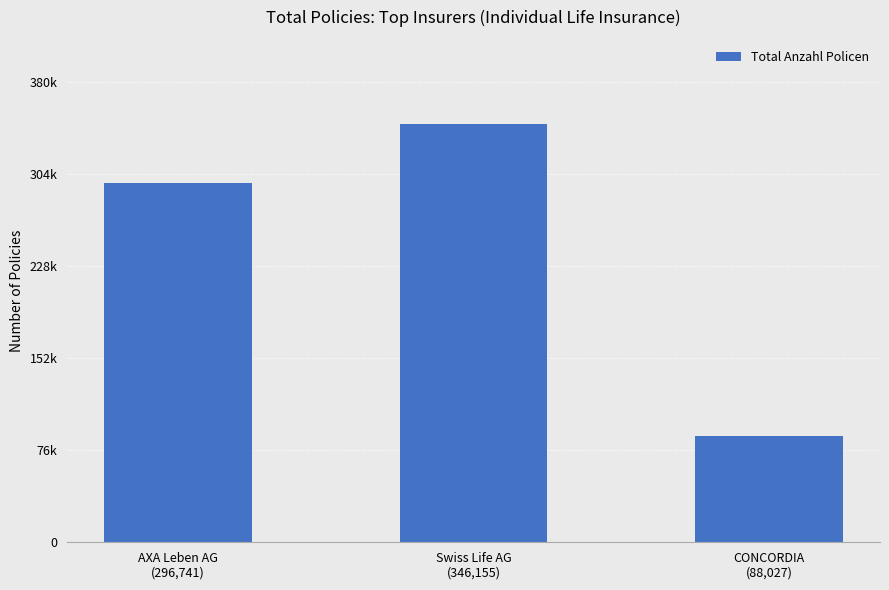

List the labels in order of value, smallest first.

CONCORDIA
(88,027), AXA Leben AG
(296,741), Swiss Life AG
(346,155)